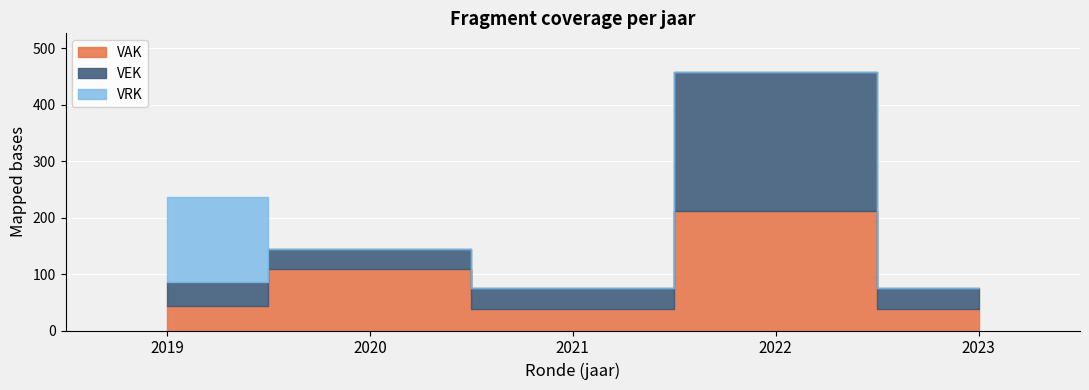

The value of VRK at 2021 is 0. True or false?

True